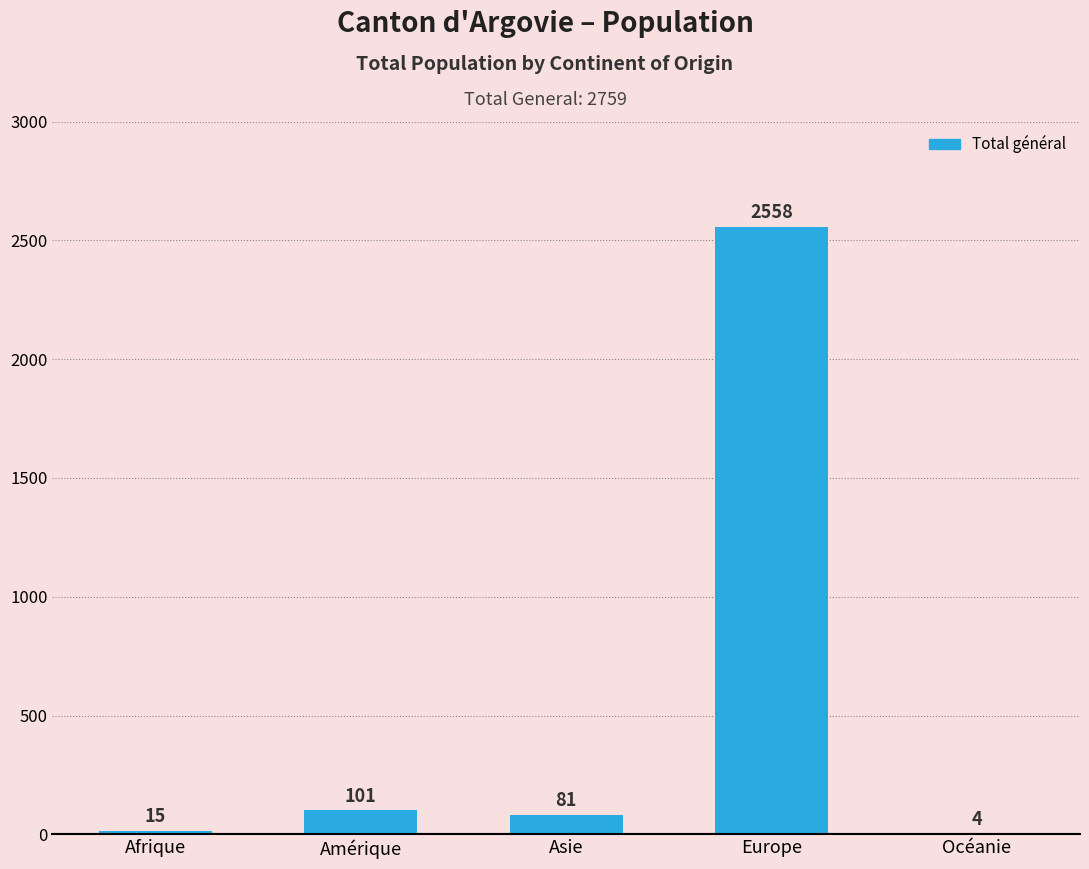

Count the number of data series in this chart.

1